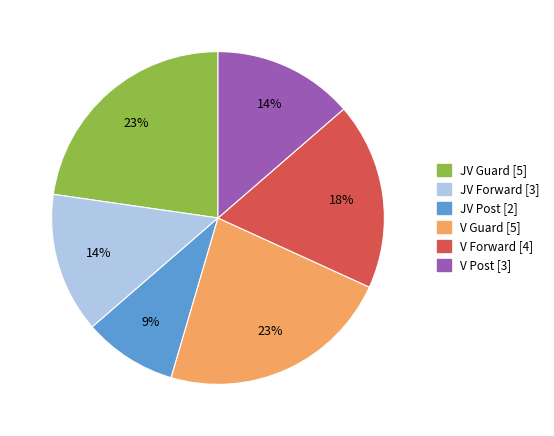

To the nearest percent, what portion does JV Forward represent?

14%